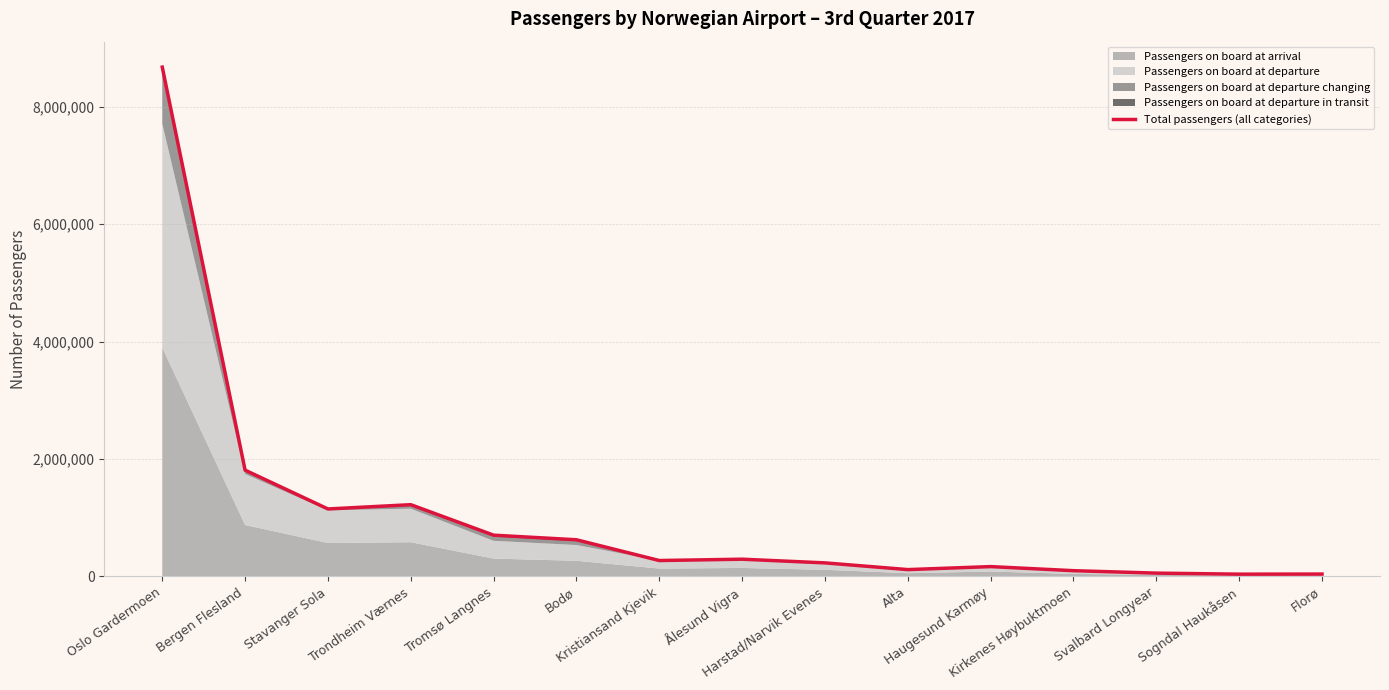

Reading left to right, extract all data points from this chart.

Oslo Gardermoen=8672230	Bergen Flesland=1810076	Stavanger Sola=1149322	Trondheim Værnes=1222234	Tromsø Langnes=703085	Bodø=624775	Kristiansand Kjevik=271212	Ålesund Vigra=293905	Harstad/Narvik Evenes=231212	Alta=116927	Haugesund Karmøy=167873	Kirkenes Høybuktmoen=98350	Svalbard Longyear=56762	Sogndal Haukåsen=39063	Florø=40860